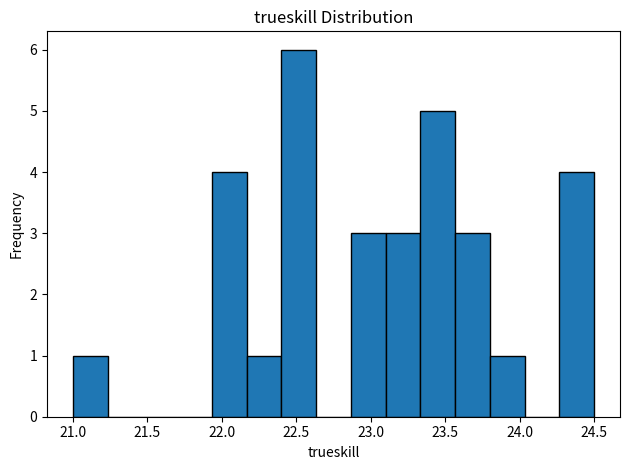

Which range on the x-axis has the tallest bar?

22.40 to 22.65